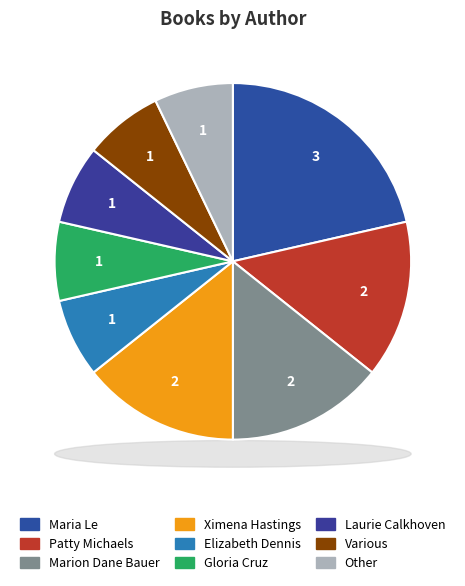

Which category has the biggest portion of the pie?

Maria Le (190624314)